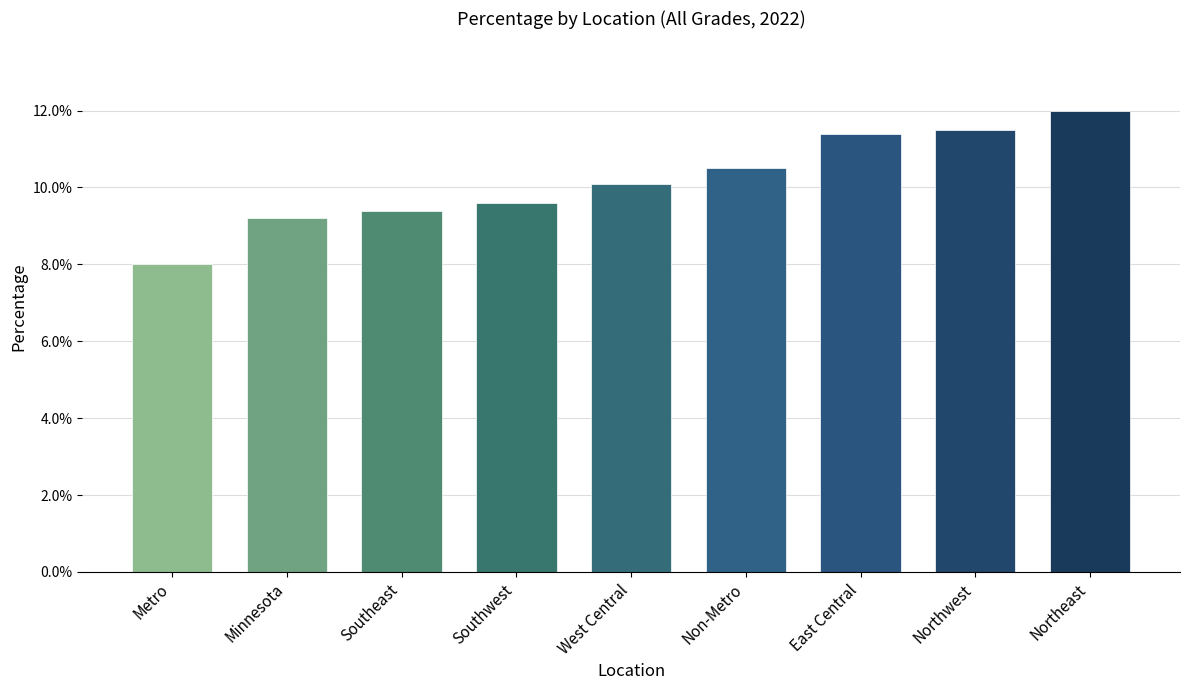

Is it true that the value at Southeast is 0.0?

False